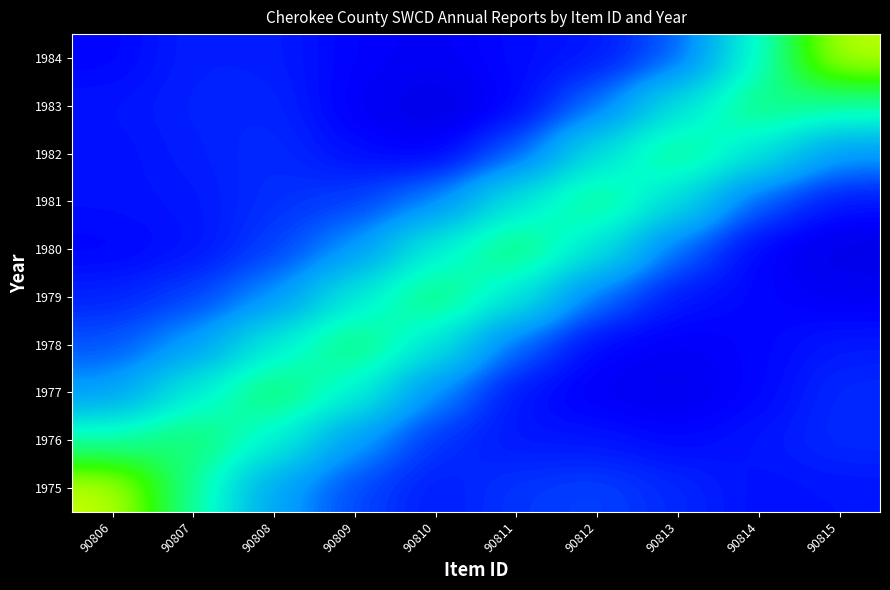

Rank the series at 90811 from highest to lowest value.

1980, 1979, 1981, 1978, 1982, 1975, 1976, 1977, 1984, 1983